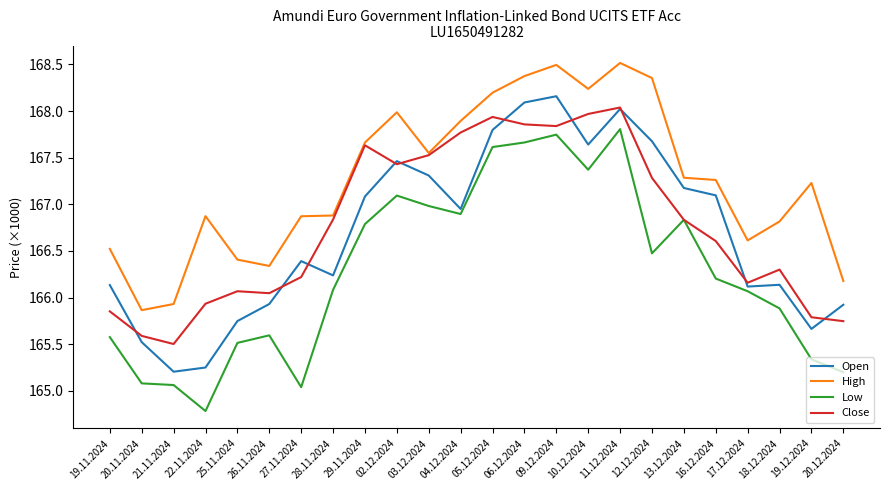

What are all the series names shown in the legend?

Open, High, Low, Close